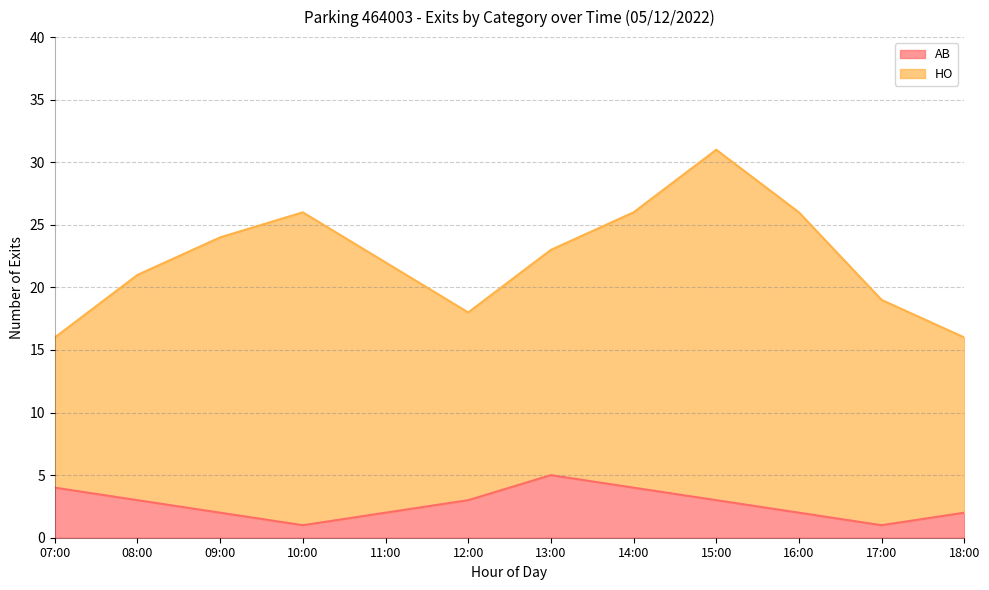

What is the minimum value shown in the chart?

1